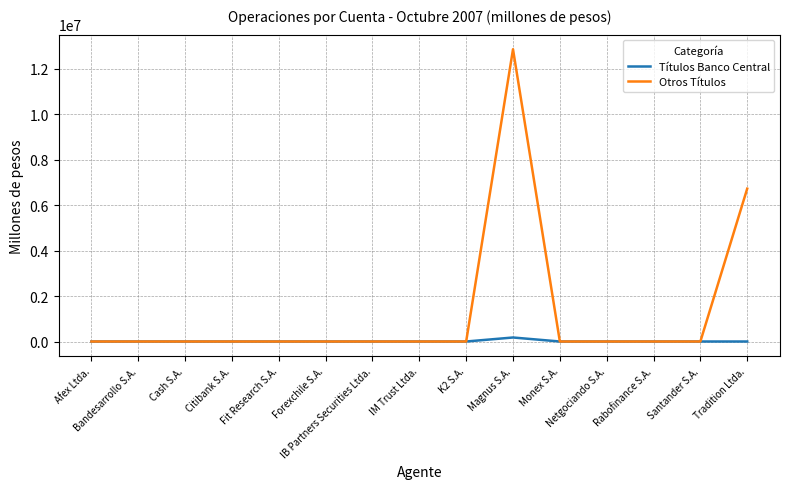

Which series has the widest spread of values?

Otros Títulos